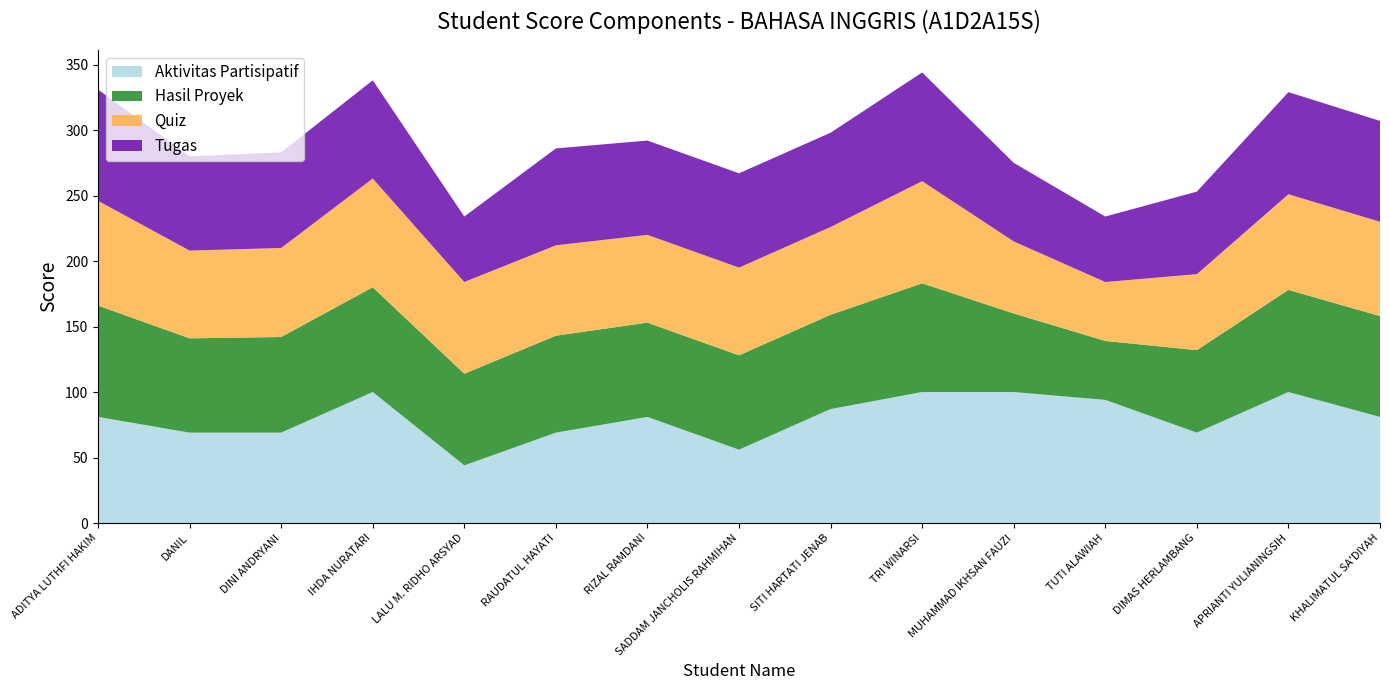

Reading left to right, transcribe all the data shown in this chart.

Aktivitas Partisipatif: ADITYA LUTHFI HAKIM=81	DANIL=69	DINI ANDRYANI=69	IHDA NURATARI=100	LALU M. RIDHO ARSYAD=44	RAUDATUL HAYATI=69	RIZAL RAMDANI=81	SADDAM JANCHOLIS RAHMIHAN=56	SITI HARTATI JENAB=87	TRI WINARSI=100	MUHAMMAD IKHSAN FAUZI=100	TUTI ALAWIAH=94	DIMAS HERLAMBANG=69	APRIANTI YULIANINGSIH=100	KHALIMATUL SA'DIYAH=81
Hasil Proyek: ADITYA LUTHFI HAKIM=85	DANIL=72	DINI ANDRYANI=73	IHDA NURATARI=80	LALU M. RIDHO ARSYAD=70	RAUDATUL HAYATI=74	RIZAL RAMDANI=72	SADDAM JANCHOLIS RAHMIHAN=72	SITI HARTATI JENAB=72	TRI WINARSI=83	MUHAMMAD IKHSAN FAUZI=60	TUTI ALAWIAH=45	DIMAS HERLAMBANG=63	APRIANTI YULIANINGSIH=78	KHALIMATUL SA'DIYAH=77
Quiz: ADITYA LUTHFI HAKIM=80	DANIL=67	DINI ANDRYANI=68	IHDA NURATARI=83	LALU M. RIDHO ARSYAD=70	RAUDATUL HAYATI=69	RIZAL RAMDANI=67	SADDAM JANCHOLIS RAHMIHAN=67	SITI HARTATI JENAB=67	TRI WINARSI=78	MUHAMMAD IKHSAN FAUZI=55	TUTI ALAWIAH=45	DIMAS HERLAMBANG=58	APRIANTI YULIANINGSIH=73	KHALIMATUL SA'DIYAH=72
Tugas: ADITYA LUTHFI HAKIM=85	DANIL=72	DINI ANDRYANI=73	IHDA NURATARI=75	LALU M. RIDHO ARSYAD=50	RAUDATUL HAYATI=74	RIZAL RAMDANI=72	SADDAM JANCHOLIS RAHMIHAN=72	SITI HARTATI JENAB=72	TRI WINARSI=83	MUHAMMAD IKHSAN FAUZI=60	TUTI ALAWIAH=50	DIMAS HERLAMBANG=63	APRIANTI YULIANINGSIH=78	KHALIMATUL SA'DIYAH=77